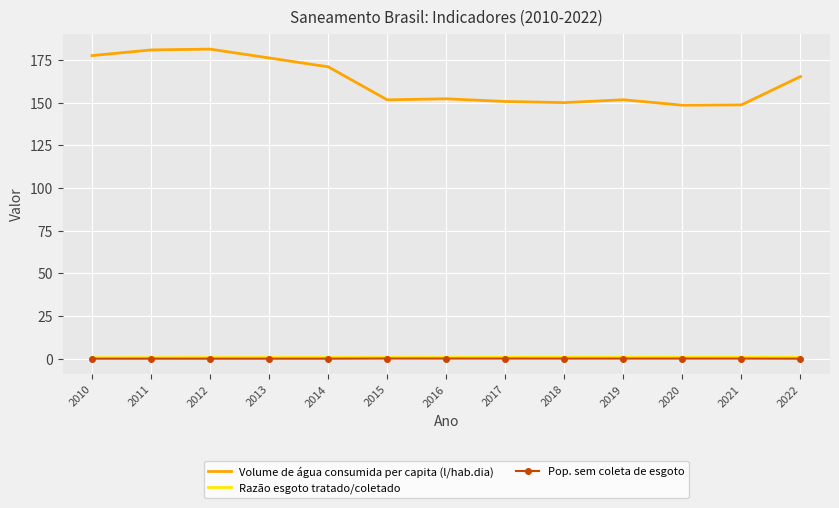

Which series has the largest total across all categories?

Volume de água consumida per capita (l/hab.dia)